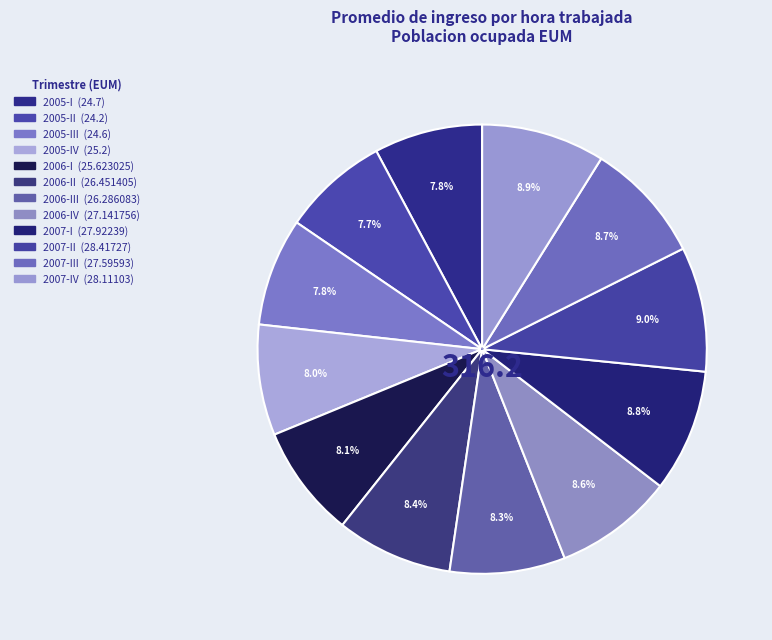

What percentage is the 2006-I slice, to the nearest percent?

8%